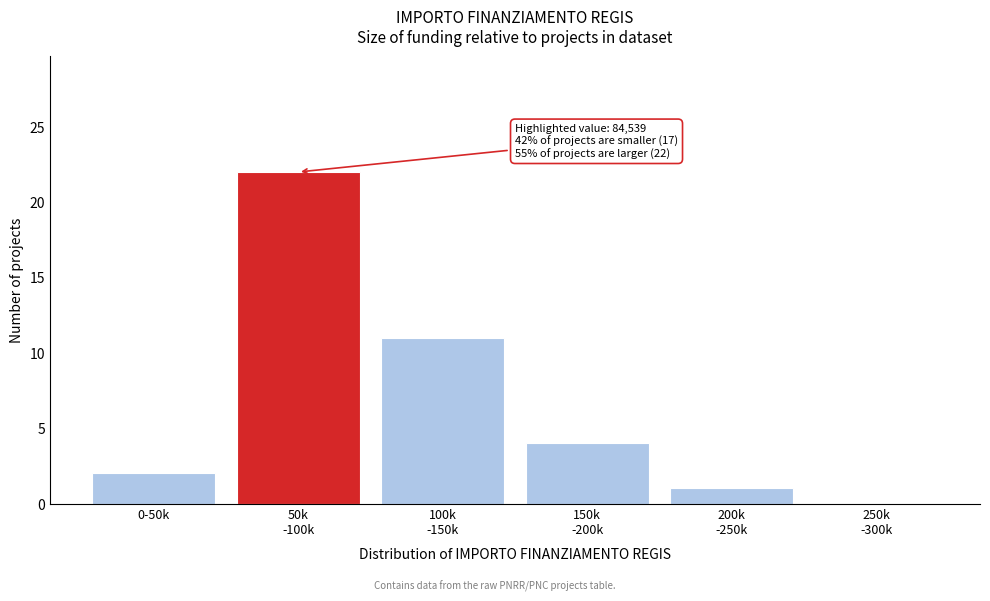

What is the greatest value displayed?

22